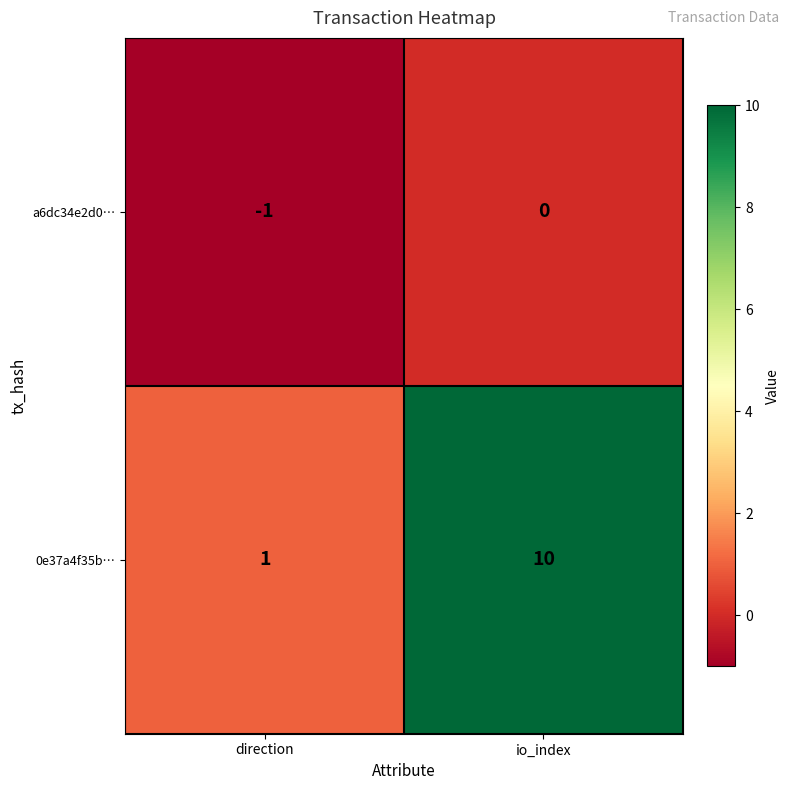

At which label is a6dc34e2d0… closest to 0?

io_index